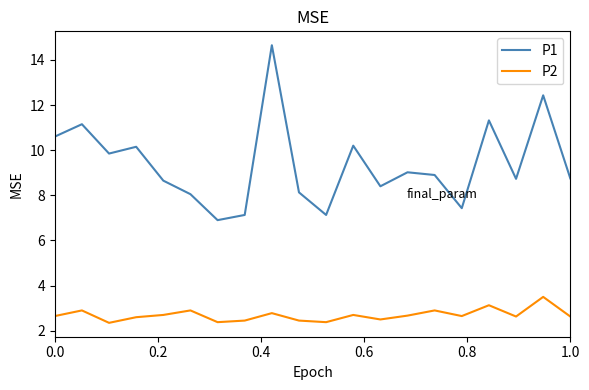

How many interior local valleys does the P1 series have?

6